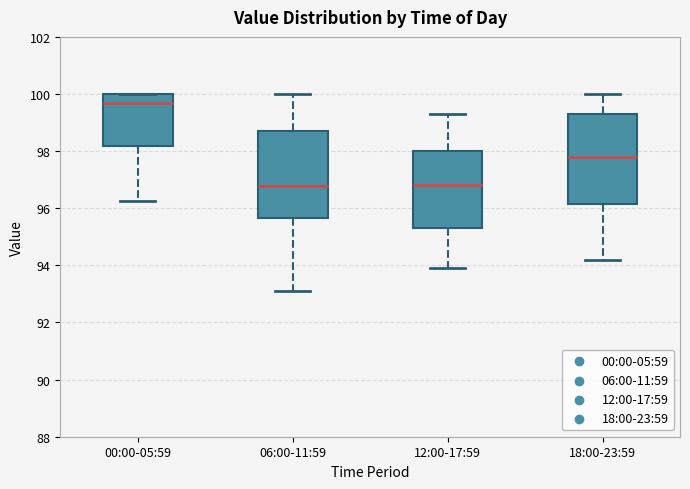

Reading left to right, transcribe this box plot: for each box, give where its median line is, the range the box spans, and where its two whiskers end, as read against the y-axis. The values are not printed on the chart, so give them approximately, as read against the axis.

00:00-05:59: median 99.8, box 98.2 to 100.0, whiskers 96.2 to 100.0
06:00-11:59: median 96.8, box 95.6 to 98.8, whiskers 93.2 to 100.0
12:00-17:59: median 96.8, box 95.4 to 98.0, whiskers 94.0 to 99.4
18:00-23:59: median 97.8, box 96.2 to 99.4, whiskers 94.2 to 100.0